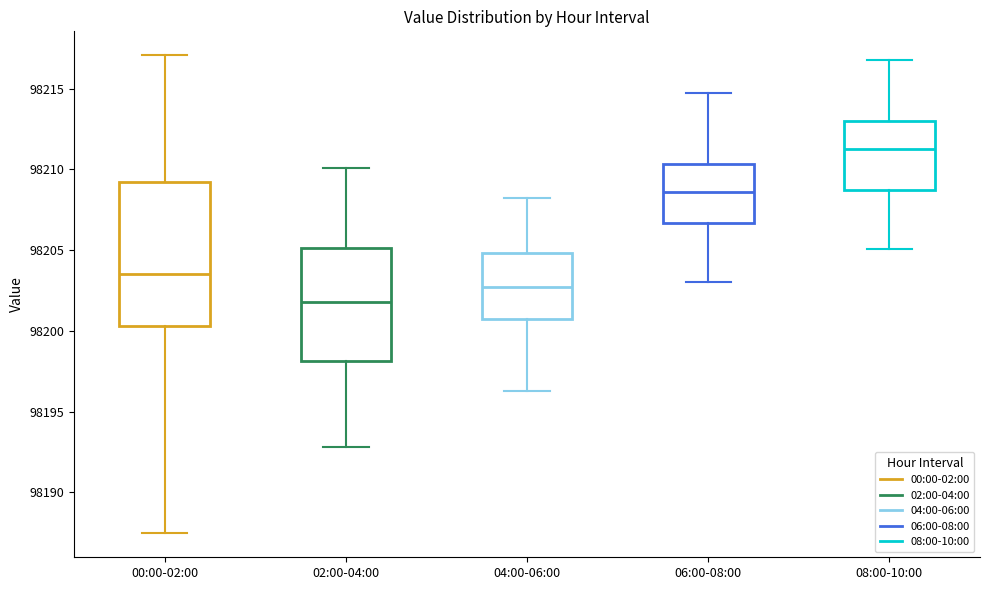

Reading left to right, read every box against the y-axis: the position of its median line, the range the box covers, and the ends of its whiskers. The values are not printed on the chart, so give them approximately, as read against the axis.

00:00-02:00: median 98203.5, box 98200.5 to 98209.5, whiskers 98187.5 to 98217.0
02:00-04:00: median 98202.0, box 98198.0 to 98205.0, whiskers 98193.0 to 98210.0
04:00-06:00: median 98202.5, box 98200.5 to 98205.0, whiskers 98196.5 to 98208.5
06:00-08:00: median 98208.5, box 98206.5 to 98210.5, whiskers 98203.0 to 98215.0
08:00-10:00: median 98211.5, box 98208.5 to 98213.0, whiskers 98205.0 to 98217.0